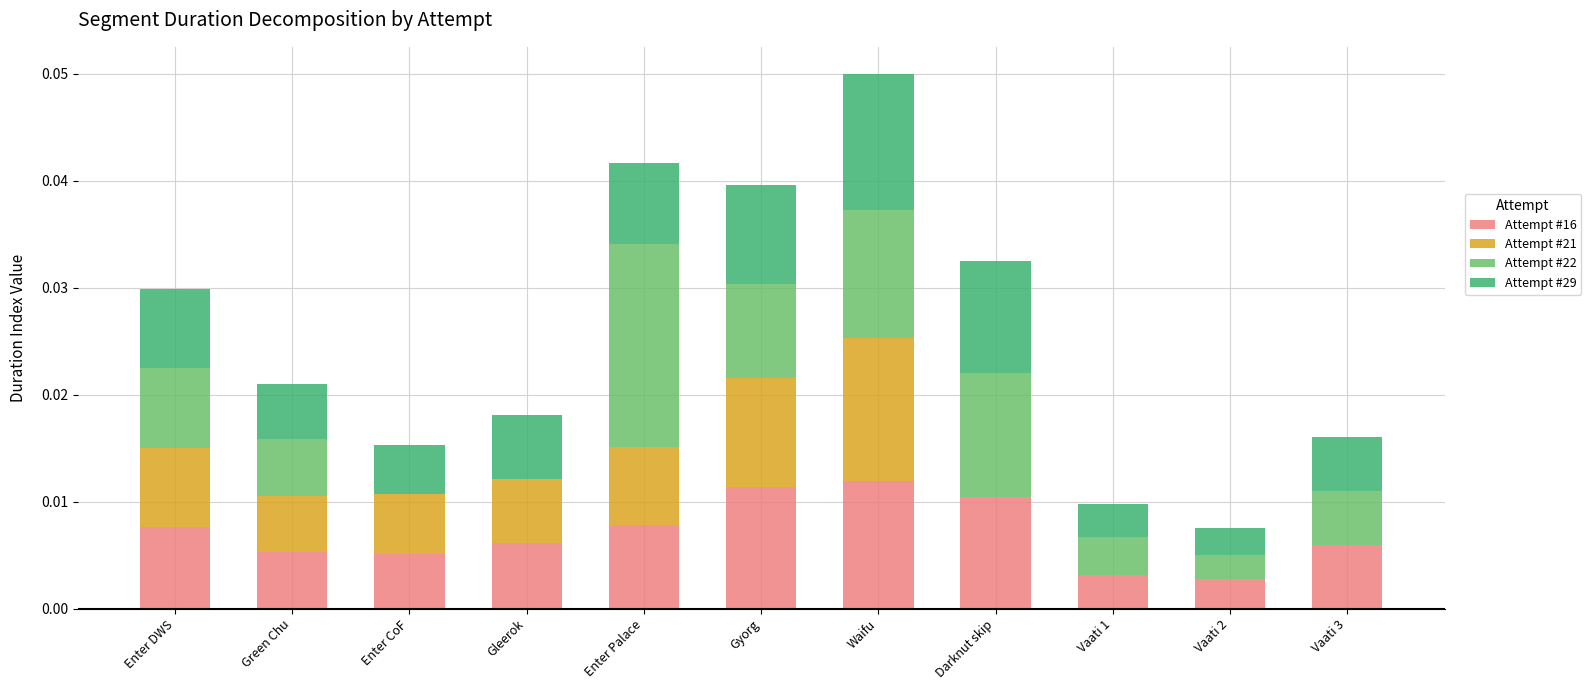

True or false: Attempt #16 has a value of 0.0 at Enter CoF.

True